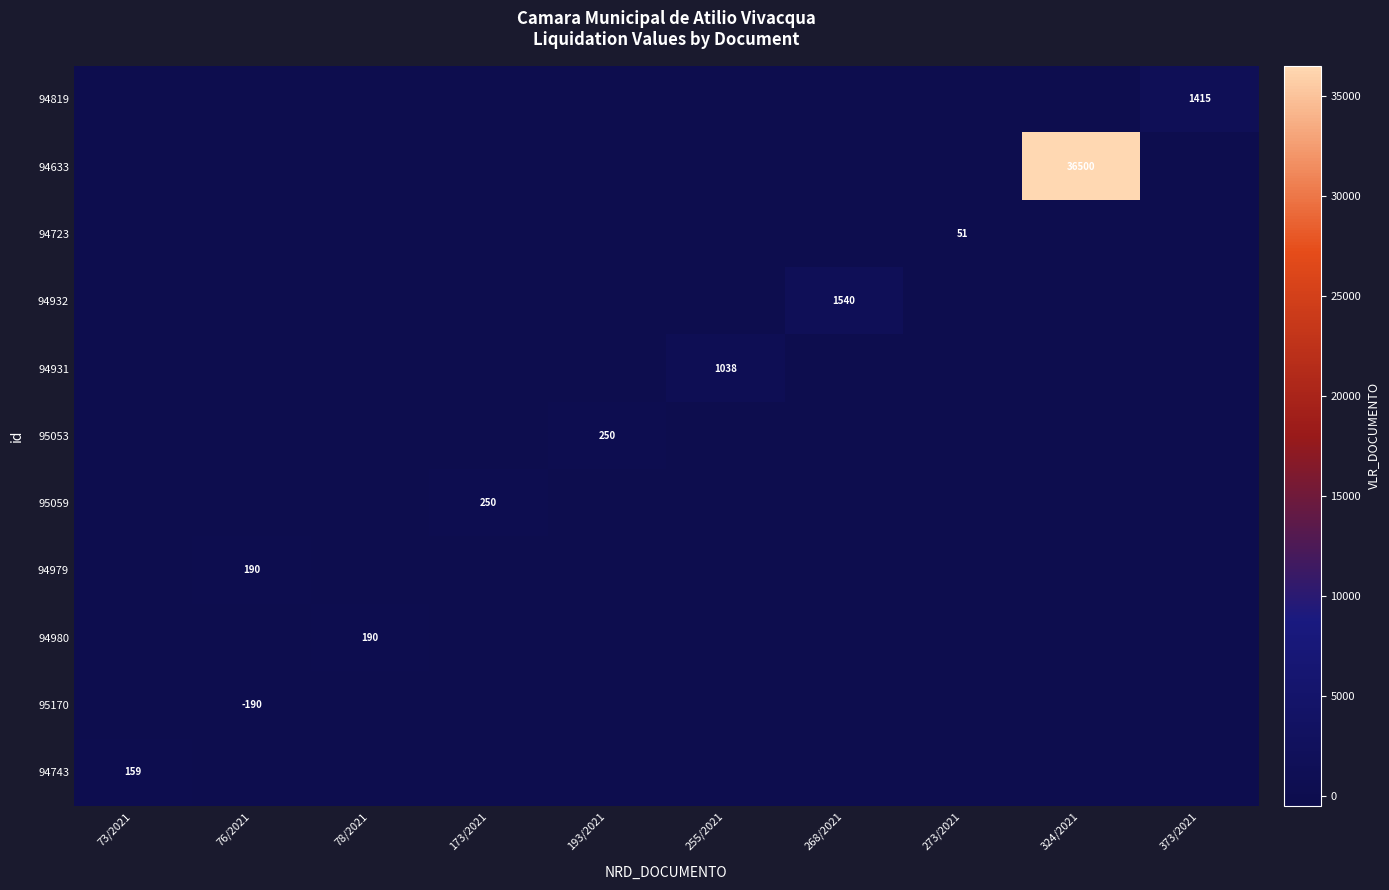

Which has a higher value, 373/2021 or 73/2021?

373/2021